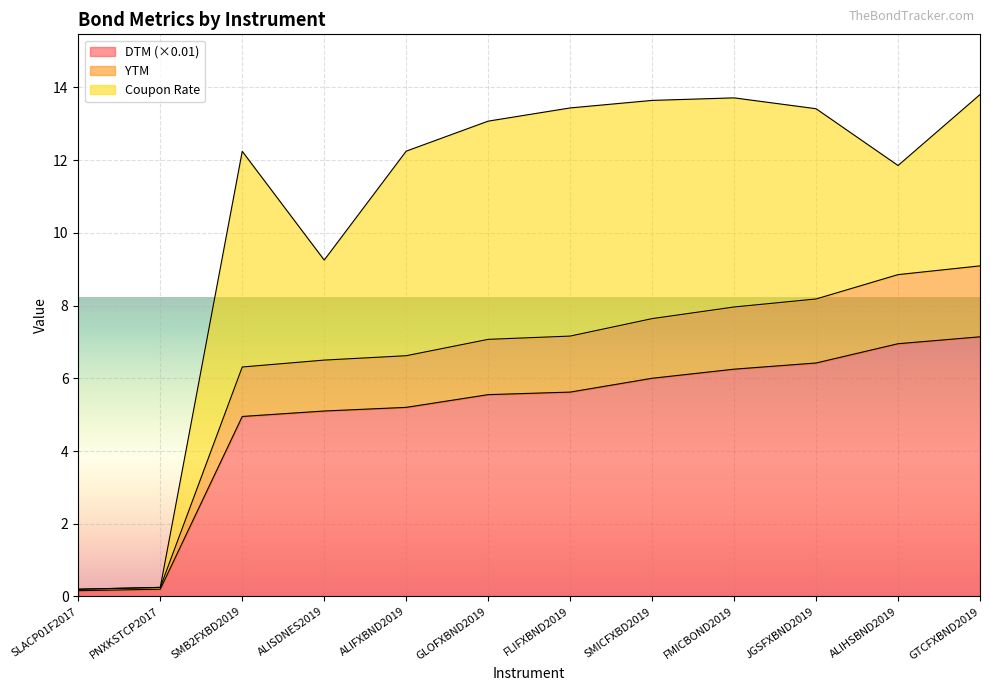

Where does the YTM series first go above 7?

GLOFXBND2019